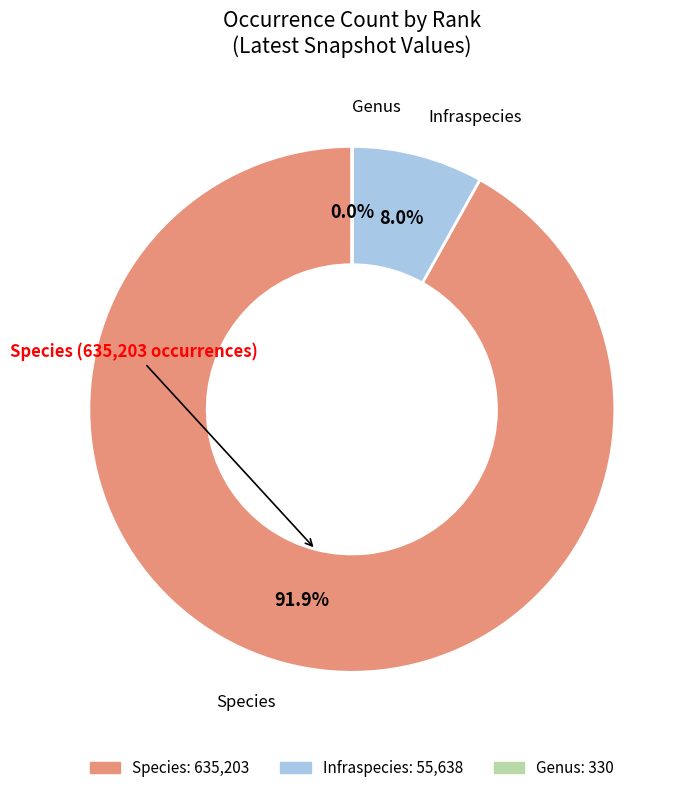

True or false: Infraspecies accounts for 3% of the total.

False